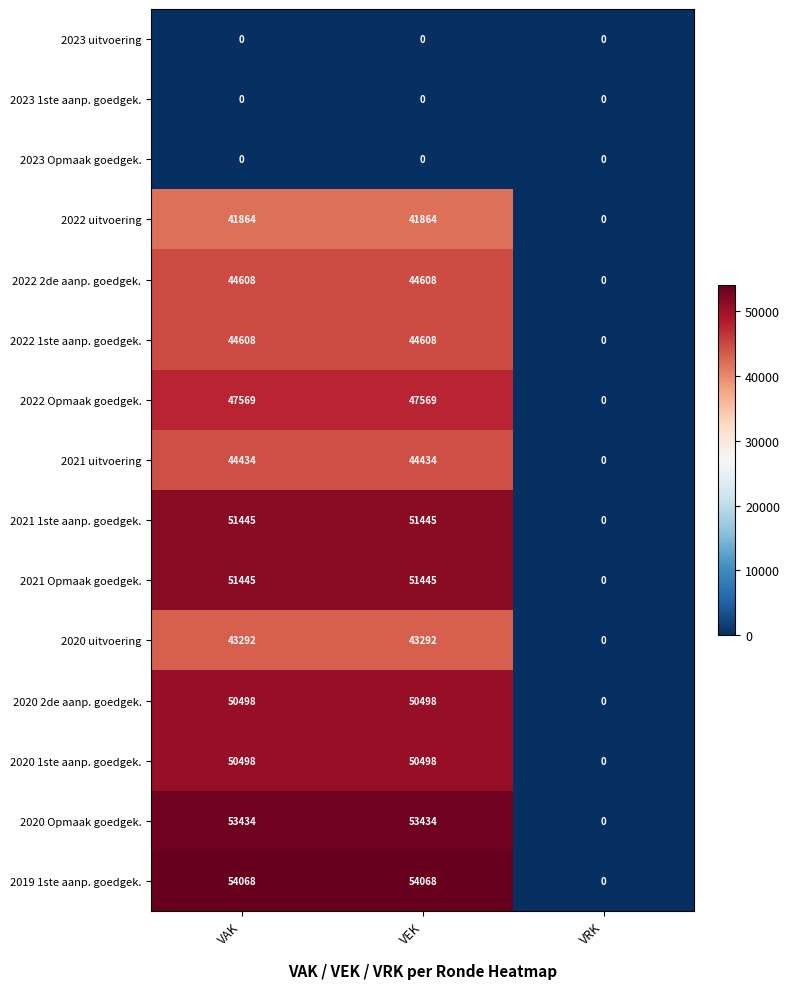

Which series changed the most between VAK and VRK?

2019 1ste aanp. goedgek.